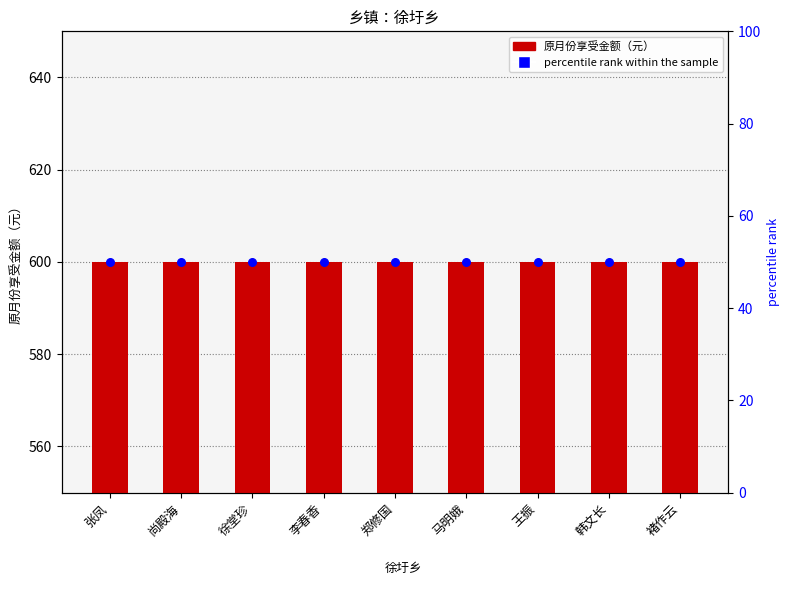

Is the value of percentile rank within the sample at 张凤 greater than the value of 原月份享受金额（元） at 郑修国?

No